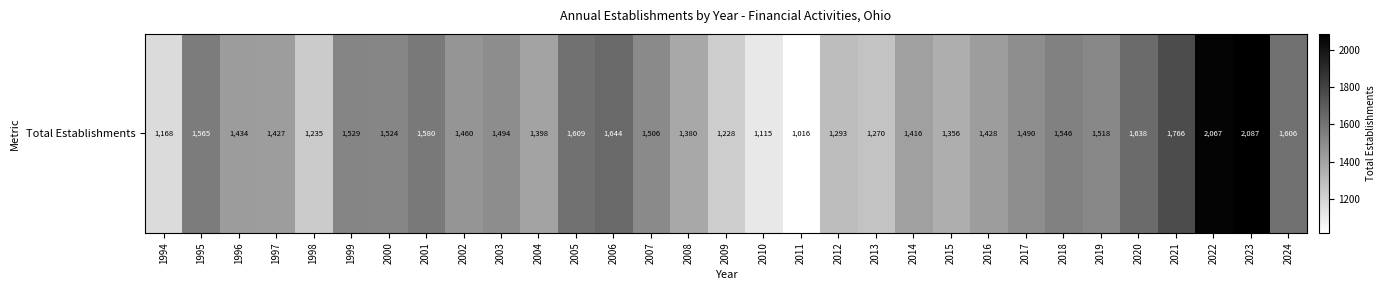

Reading right to left, what are all the values shown in this chart?

2024=1606	2023=2087	2022=2067	2021=1766	2020=1638	2019=1518	2018=1546	2017=1490	2016=1428	2015=1356	2014=1416	2013=1270	2012=1293	2011=1016	2010=1115	2009=1228	2008=1380	2007=1506	2006=1644	2005=1609	2004=1398	2003=1494	2002=1460	2001=1580	2000=1524	1999=1529	1998=1235	1997=1427	1996=1434	1995=1565	1994=1168